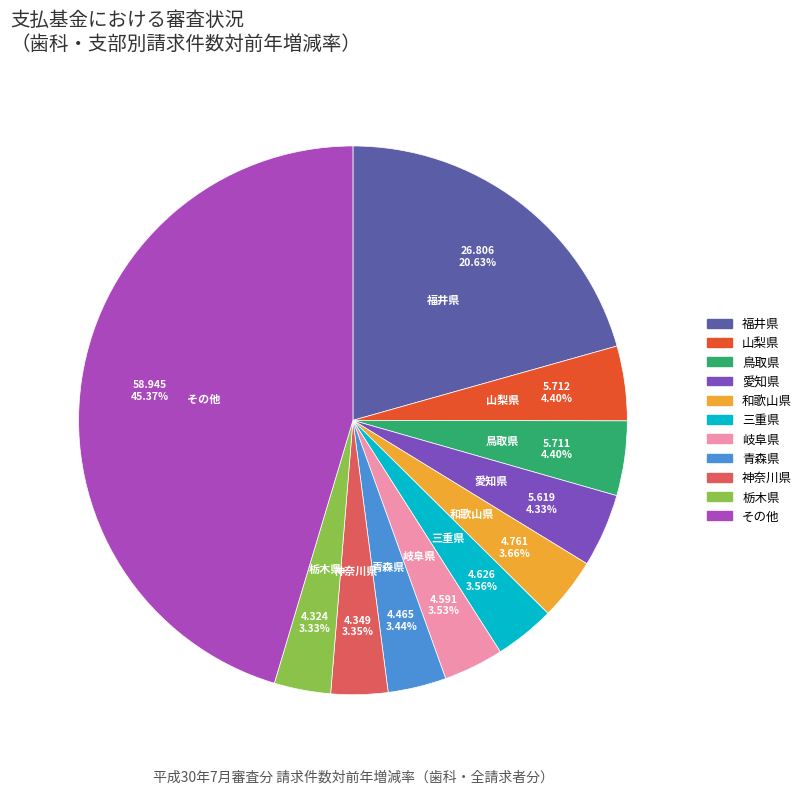

Do 福井県 and 愛知県 together represent more than half of the pie?

No